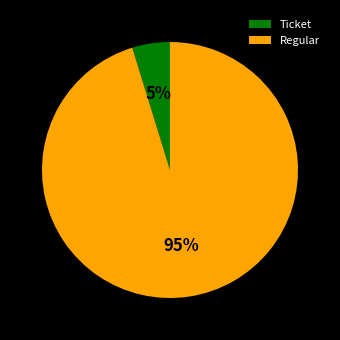

Which category has the smallest portion of the pie?

Ticket